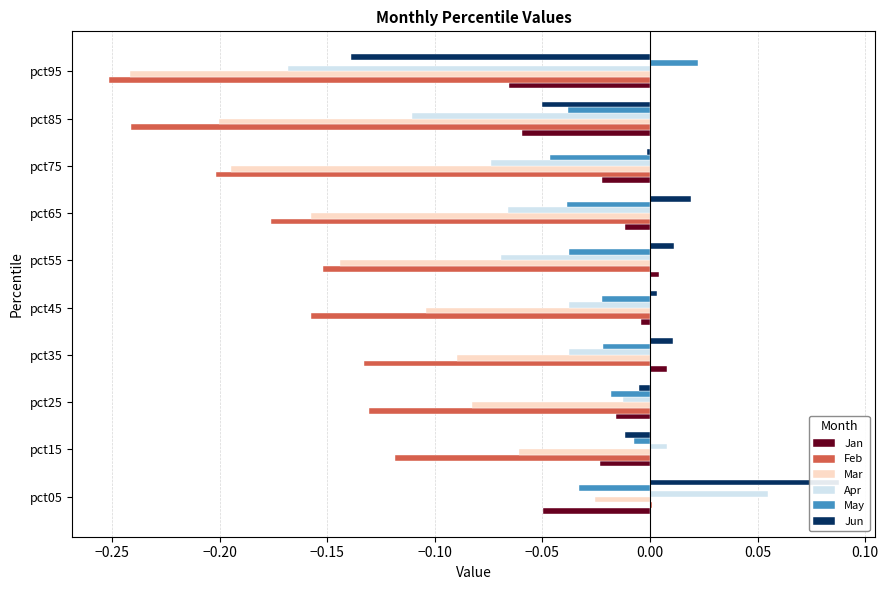

At pct25, list the series in order from largest to smallest.

Jun, Apr, Jan, May, Mar, Feb